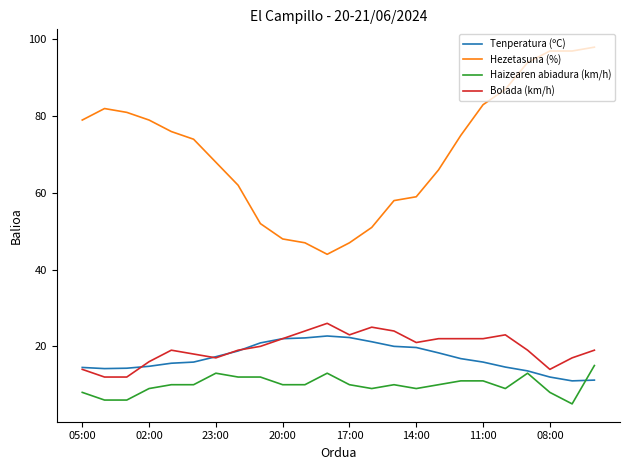

Which series has the largest range (max minus min)?

Hezetasuna (%)